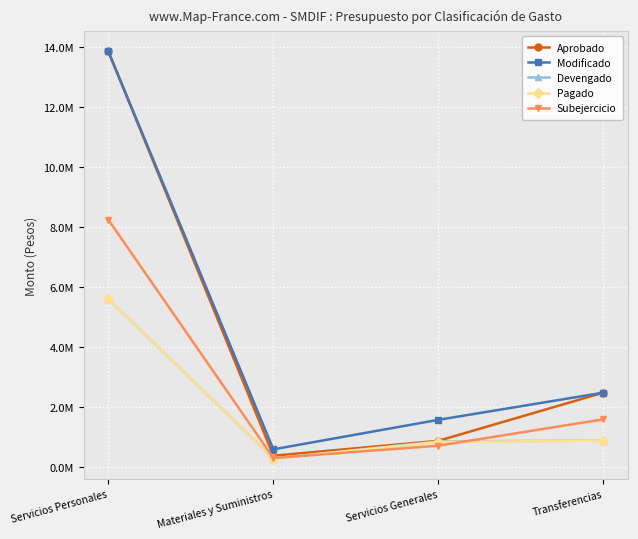

What is the approximate value of Pagado at Servicios Generales?

838533.1